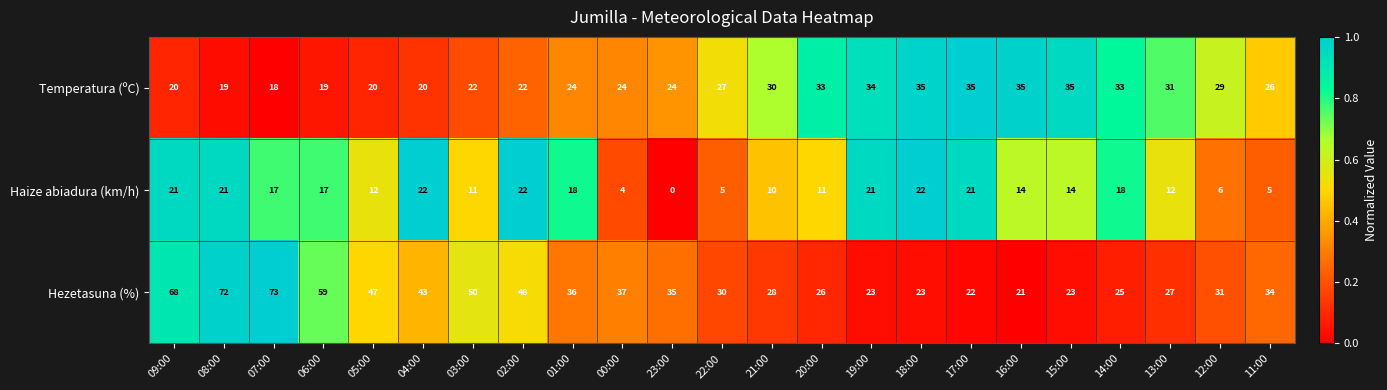

True or false: Haize abiadura (km/h) has a value of 0 at 23:00.

True